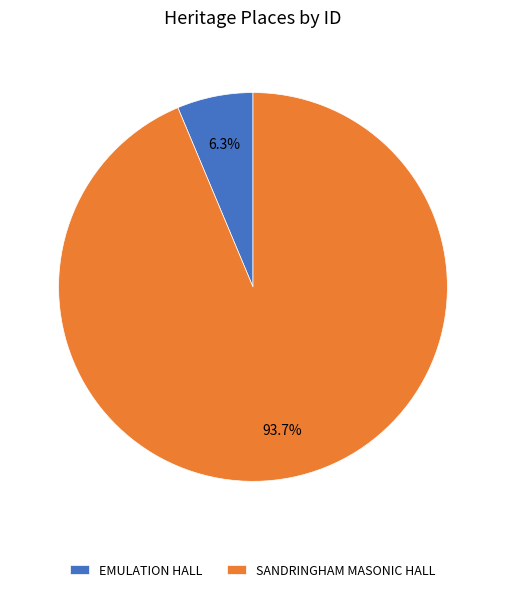

How much of the chart is everything except SANDRINGHAM MASONIC HALL?

6.3%